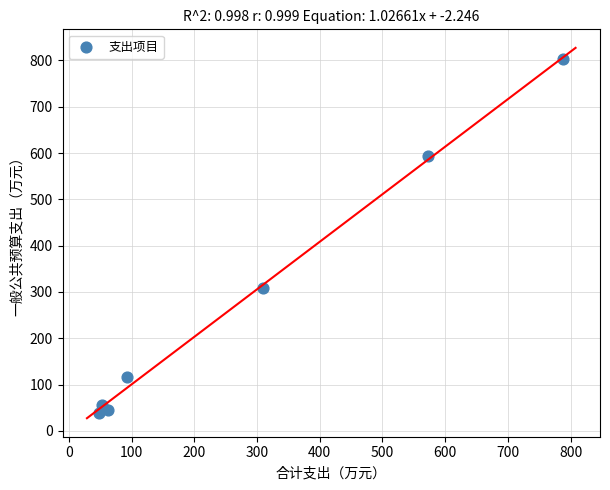

What is the average X value?

275.2